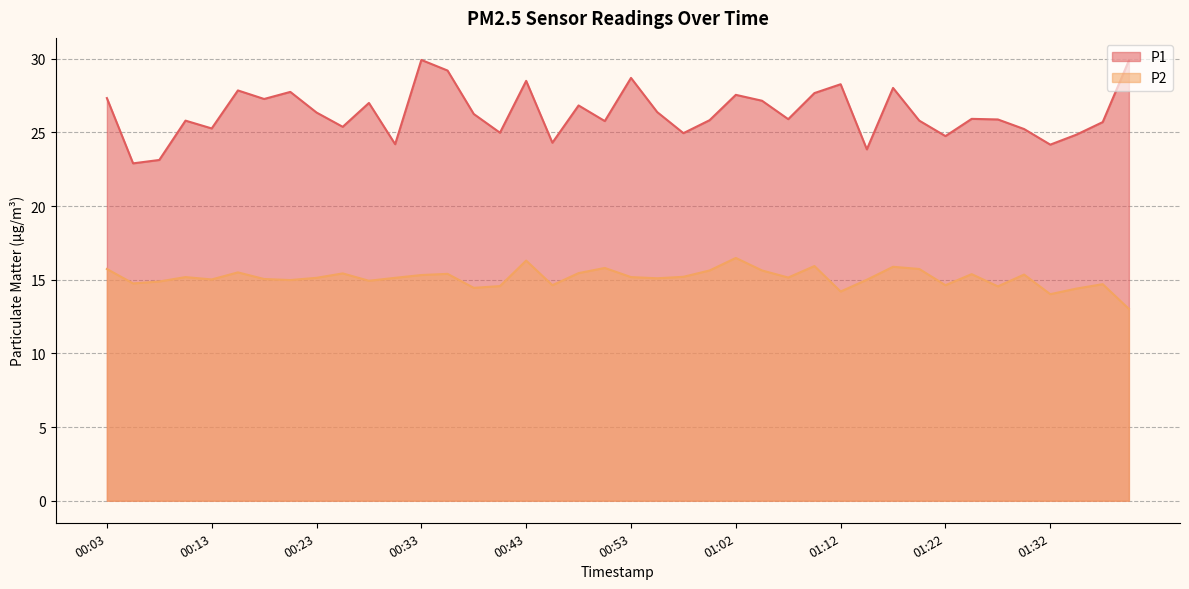

True or false: P2 and P1 intersect in this chart.

False